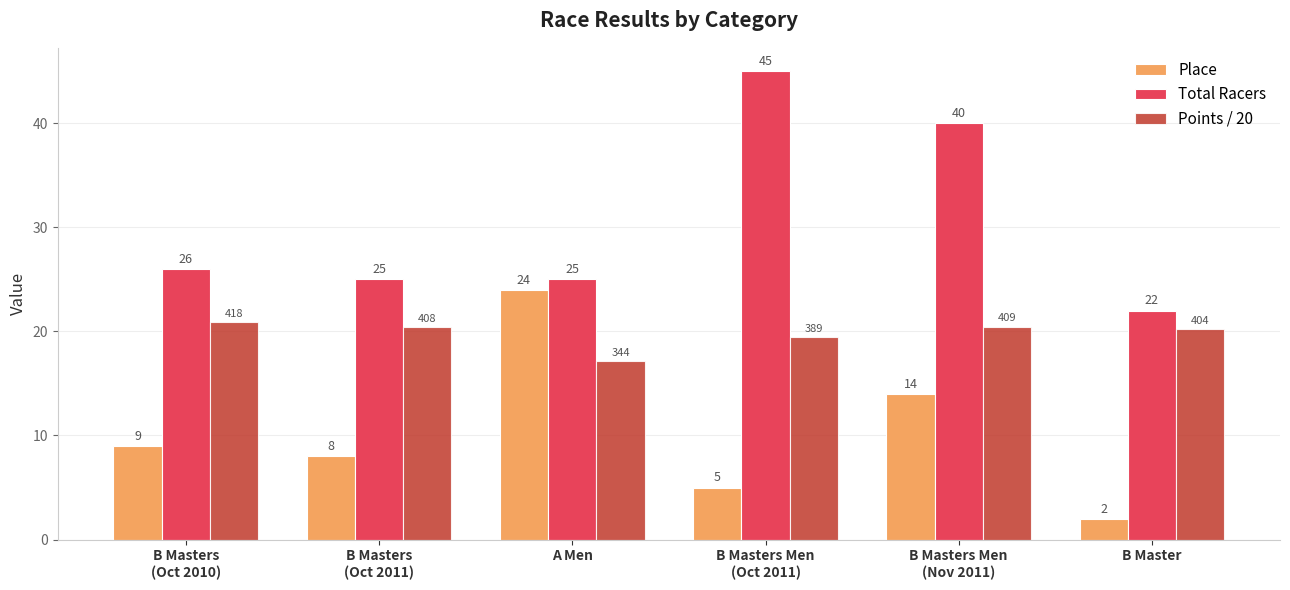

What are all the series names shown in the legend?

Place, Total Racers, Points / 20